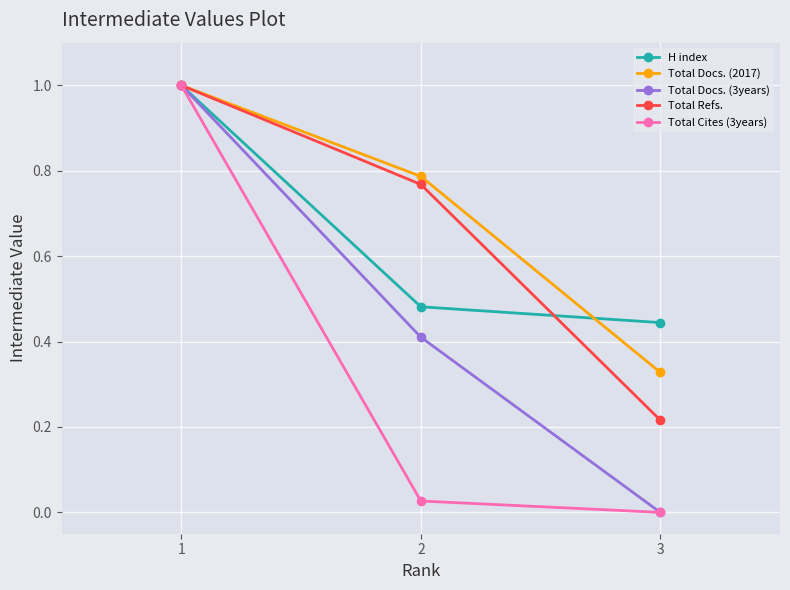

Rank the categories by Total Docs. (2017) value from lowest to highest.

3, 2, 1